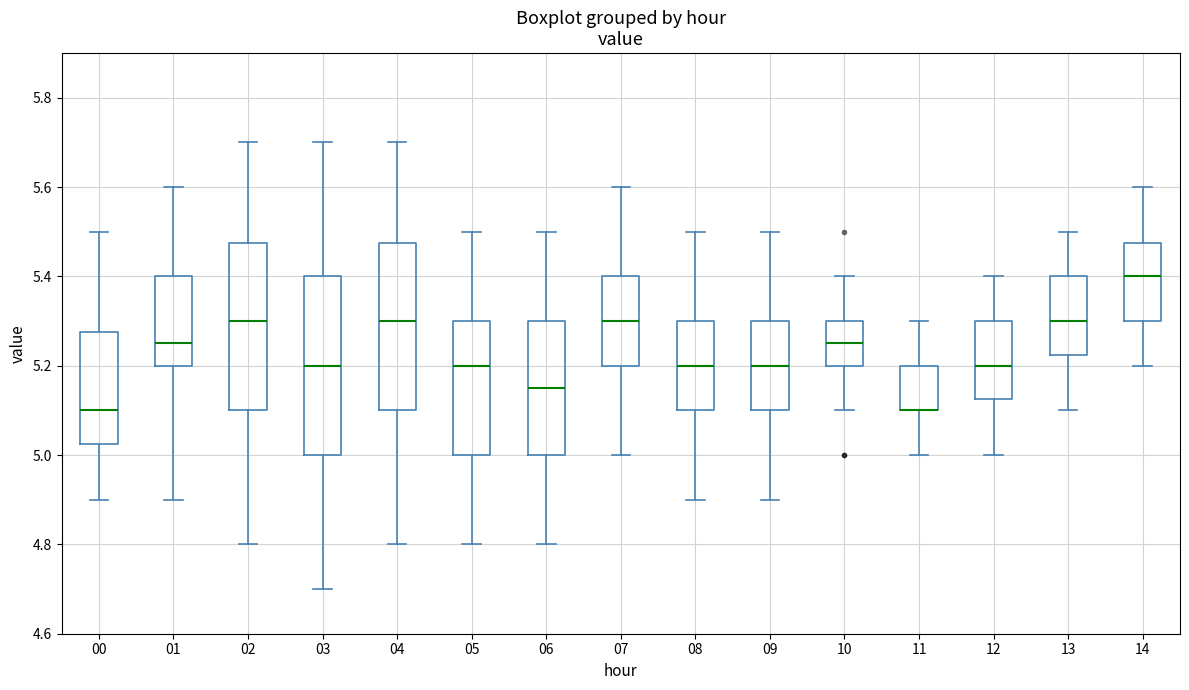

Reading left to right, transcribe this box plot: for each box, give where its median line is, the range the box spans, and where its two whiskers end, as read against the y-axis. The values are not printed on the chart, so give them approximately, as read against the axis.

00: median 5.10, box 5.02 to 5.28, whiskers 4.90 to 5.50
01: median 5.26, box 5.20 to 5.40, whiskers 4.90 to 5.60
02: median 5.30, box 5.10 to 5.48, whiskers 4.80 to 5.70
03: median 5.20, box 5.00 to 5.40, whiskers 4.70 to 5.70
04: median 5.30, box 5.10 to 5.48, whiskers 4.80 to 5.70
05: median 5.20, box 5.00 to 5.30, whiskers 4.80 to 5.50
06: median 5.16, box 5.00 to 5.30, whiskers 4.80 to 5.50
07: median 5.30, box 5.20 to 5.40, whiskers 5.00 to 5.60
08: median 5.20, box 5.10 to 5.30, whiskers 4.90 to 5.50
09: median 5.20, box 5.10 to 5.30, whiskers 4.90 to 5.50
10: median 5.26, box 5.20 to 5.30, whiskers 5.10 to 5.40
11: median 5.10 (drawn on the box's lower edge), box 5.10 to 5.20, whiskers 5.00 to 5.30
12: median 5.20, box 5.12 to 5.30, whiskers 5.00 to 5.40
13: median 5.30, box 5.22 to 5.40, whiskers 5.10 to 5.50
14: median 5.40, box 5.30 to 5.48, whiskers 5.20 to 5.60